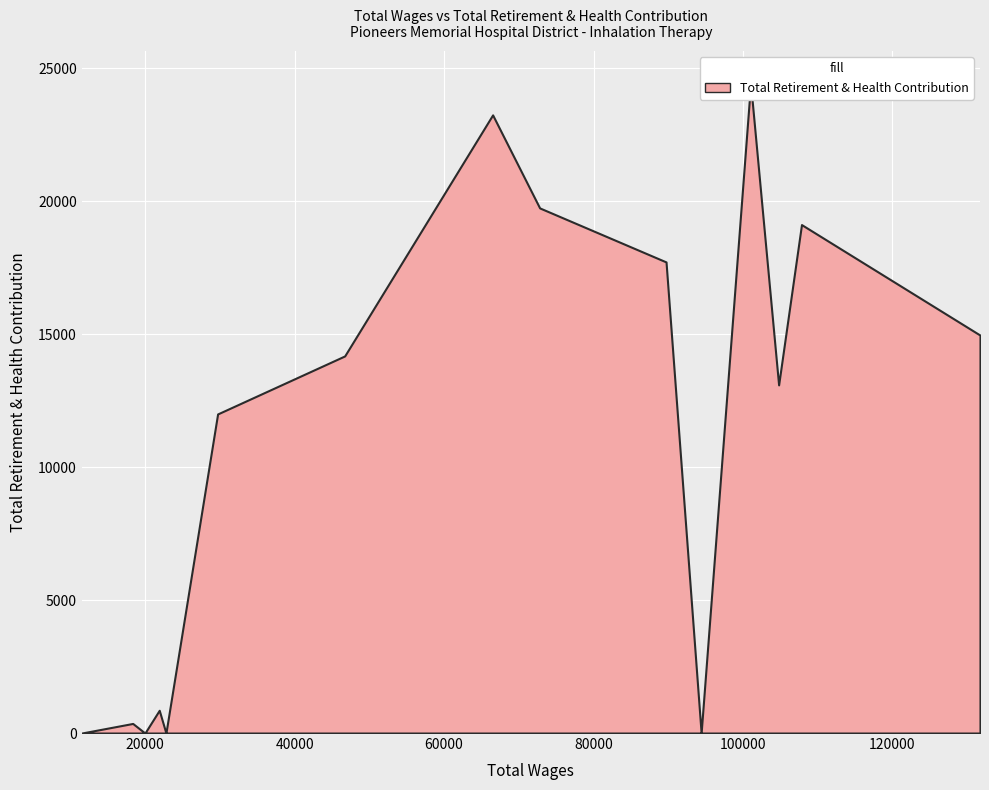

At which category does the chart reach its minimum across all series?

4